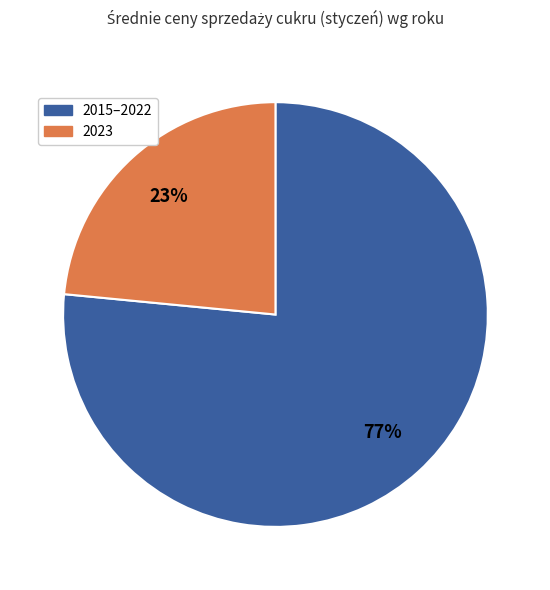

Approximately how many times larger is the value at 2023 compared to 2015–2022?

0.3